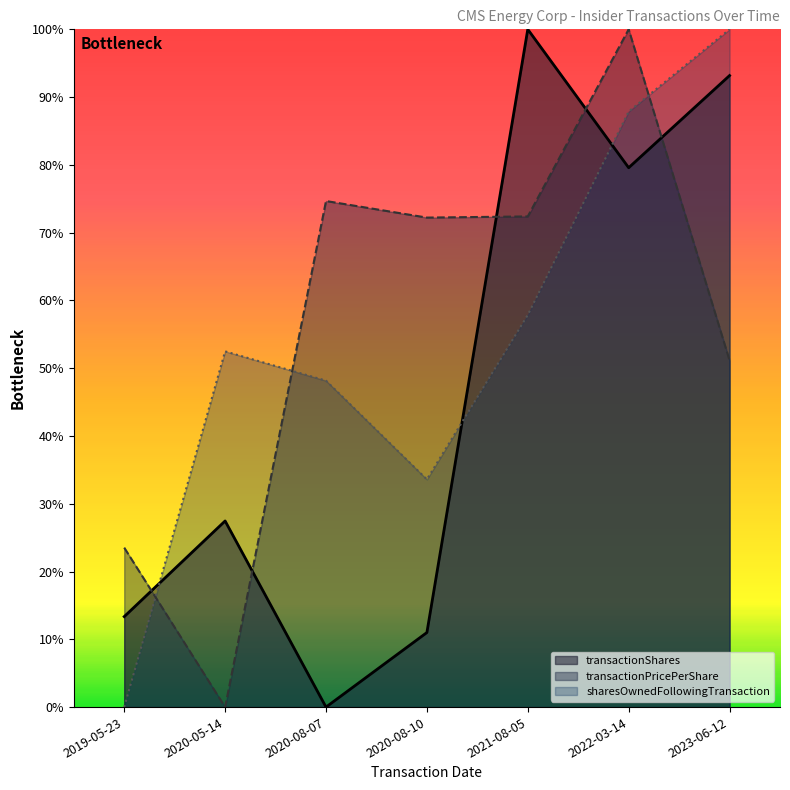

At which label does transactionPricePerShare reach its peak?

2022-03-14